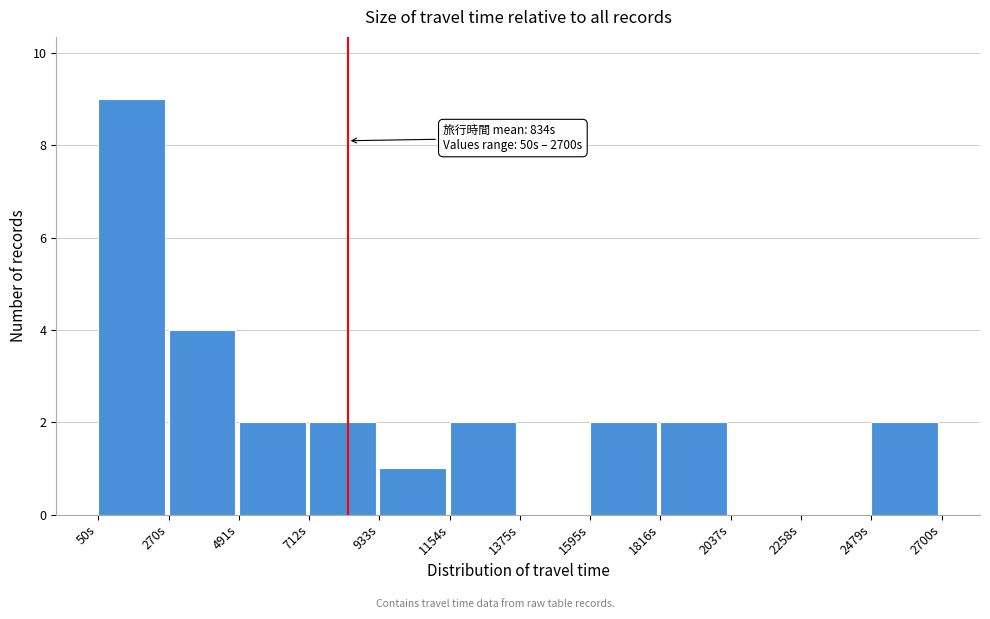

Over which range of the x-axis is the bar tallest?

50 to 250